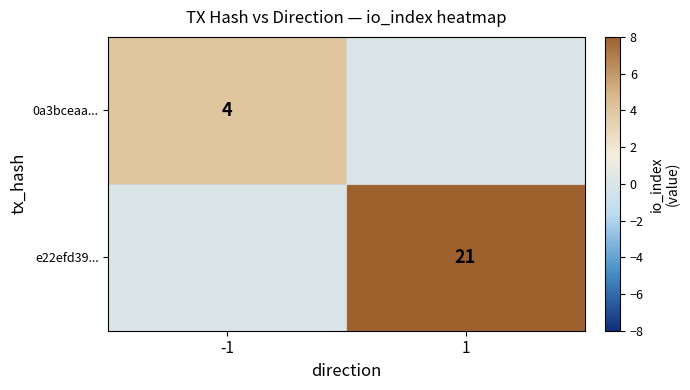

Which label corresponds to the smallest value in the chart?

1